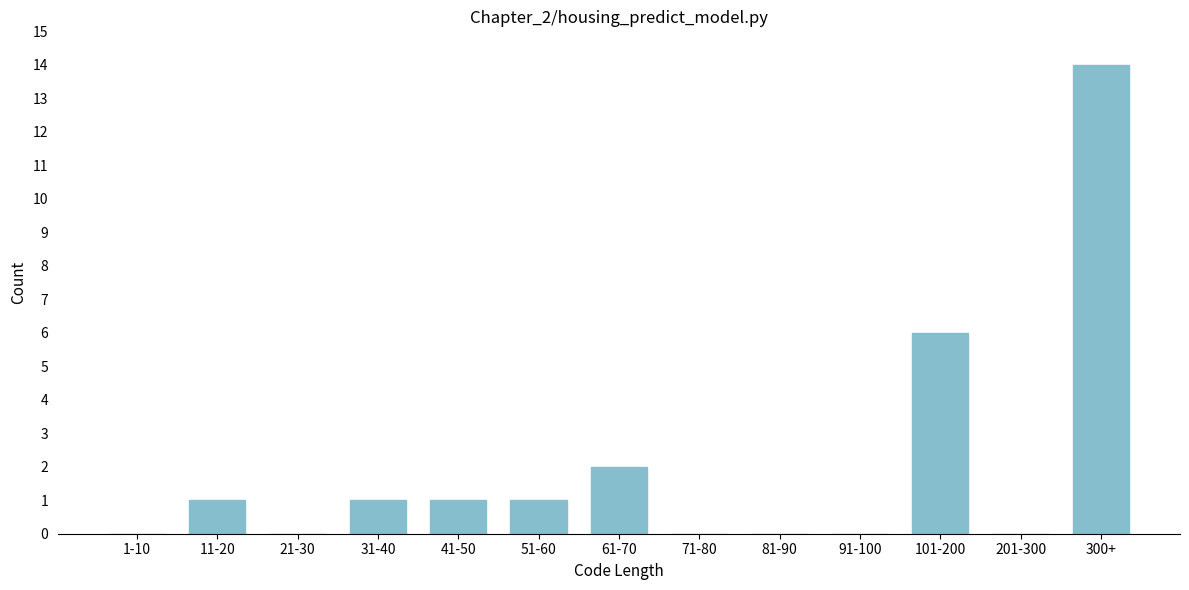

Reading left to right, list all the values displayed in this chart.

1-10=0	11-20=1	21-30=0	31-40=1	41-50=1	51-60=1	61-70=2	71-80=0	81-90=0	91-100=0	101-200=6	201-300=0	300+=14